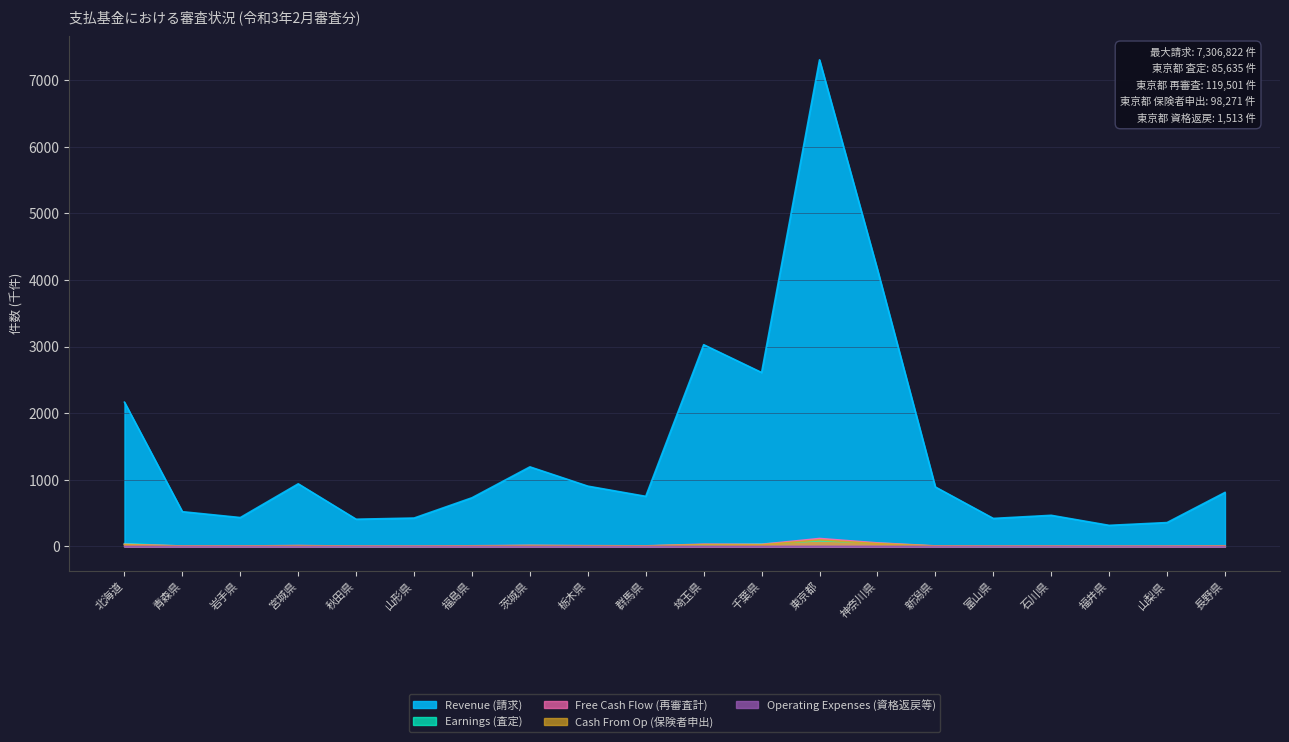

Where is Earnings (査定) nearest to the value 43?

北海道